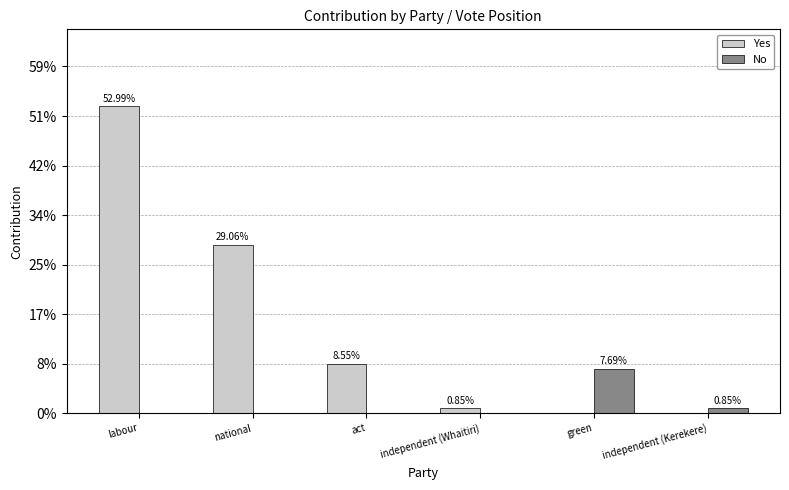

Which series has the widest spread of values?

Yes